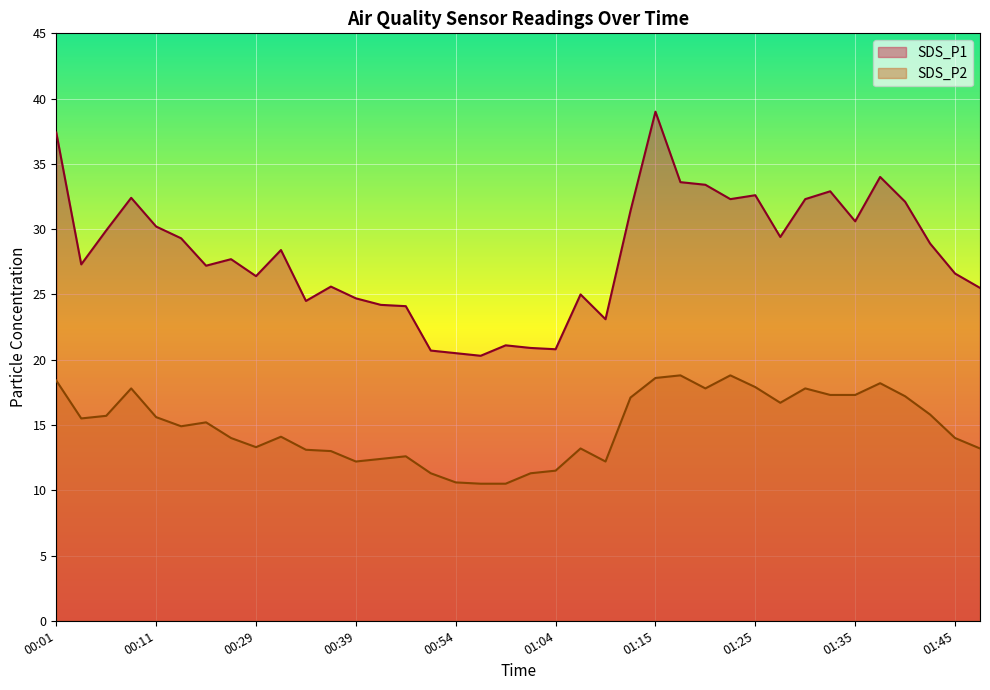

What is the difference between the SDS_P1 values at 01:20 and 01:22?

1.1